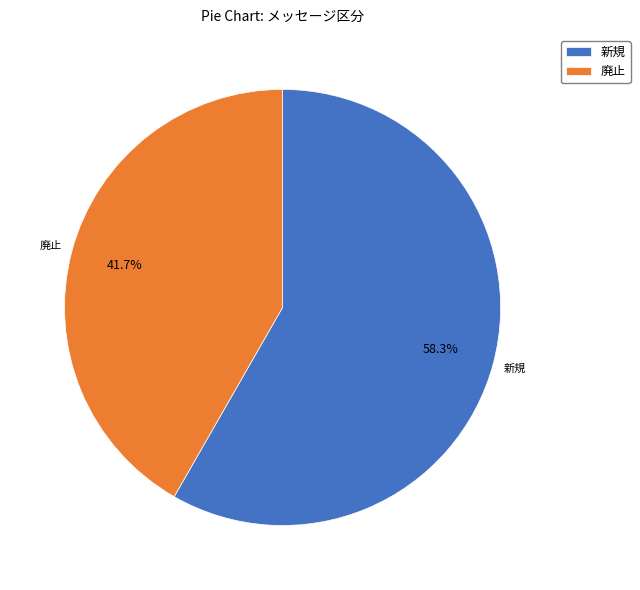

Count the number of slices in the pie.

2